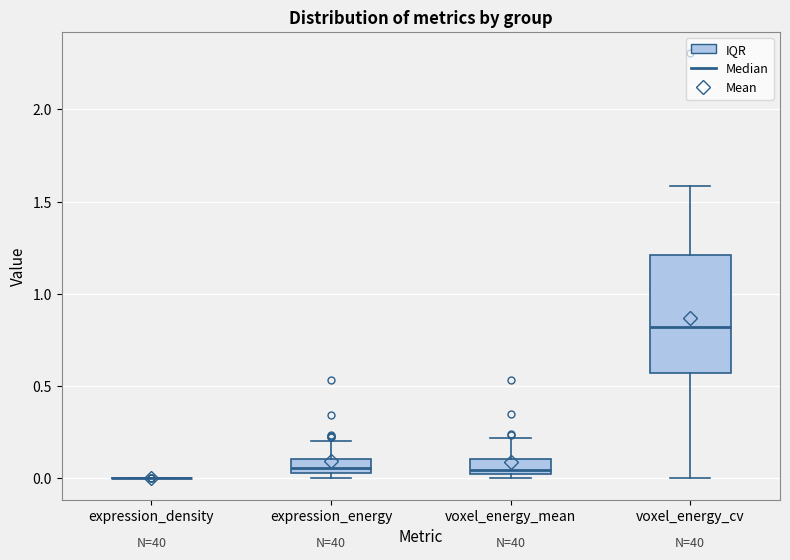

Reading left to right, read every box against the y-axis: the position of its median line, the range the box covers, and the ends of its whiskers. The values are not printed on the chart, so give them approximately, as read against the axis.

expression_density: box collapsed to a line at 0.00, whiskers 0.00 to 0.00
expression_energy: median 0.05 (just above the box's lower edge), box 0.05 to 0.10, whiskers 0.00 to 0.20
voxel_energy_mean: median 0.05, box 0.00 to 0.10, whiskers 0.00 (just below the box's lower edge) to 0.20
voxel_energy_cv: median 0.80, box 0.55 to 1.20, whiskers 0.00 to 1.60